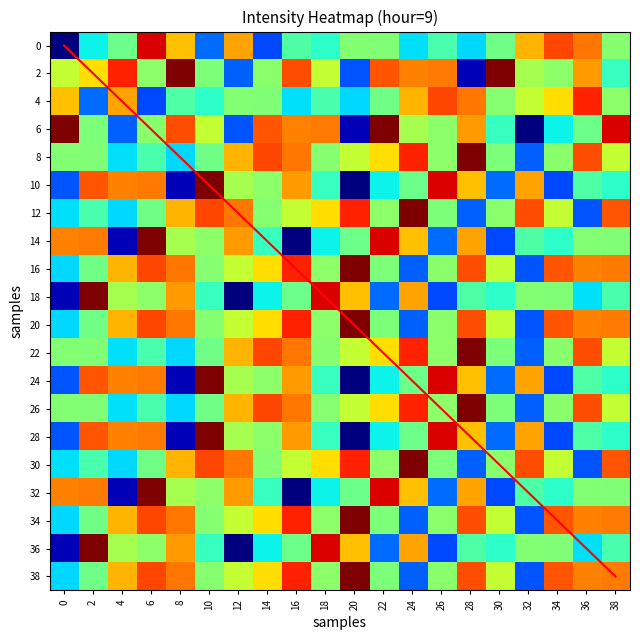

What is the difference between the maximum and second lowest values in the 36 series?

22.9